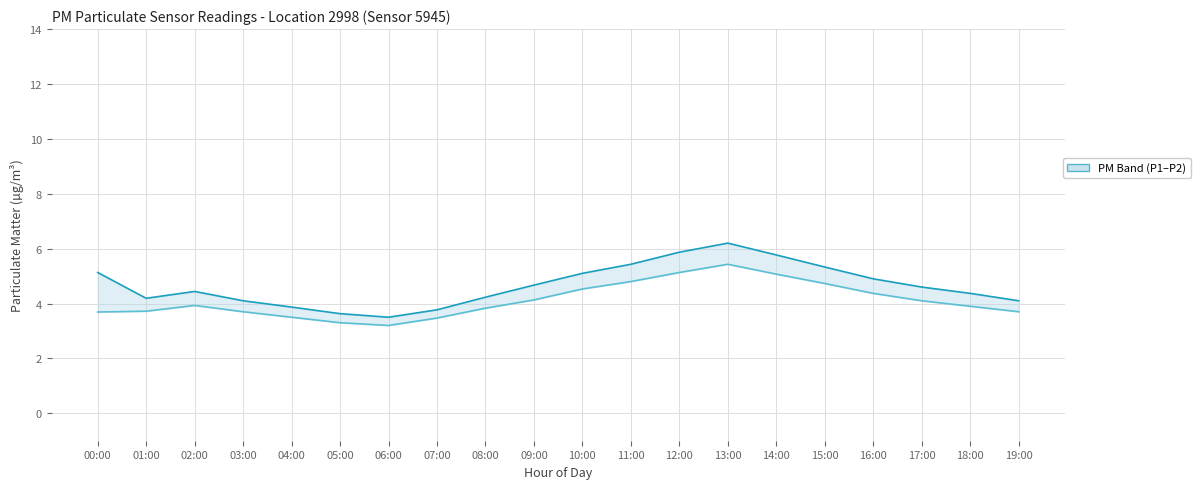

Is the value of P1 at 14:00 greater than the value of P2 at 17:00?

Yes